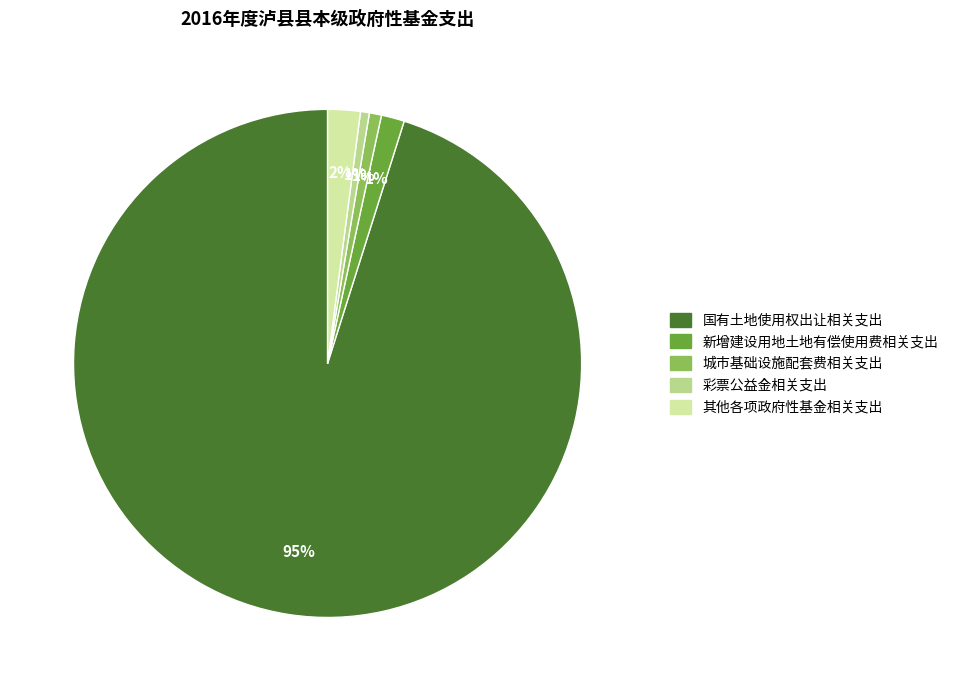

What percentage is the 彩票公益金相关支出 slice, to the nearest percent?

1%